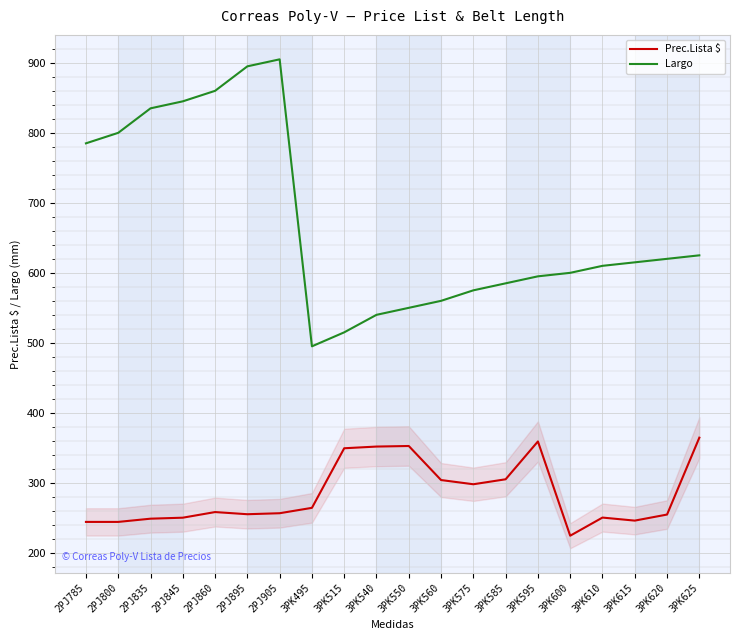

Which series has the widest spread of values?

Largo